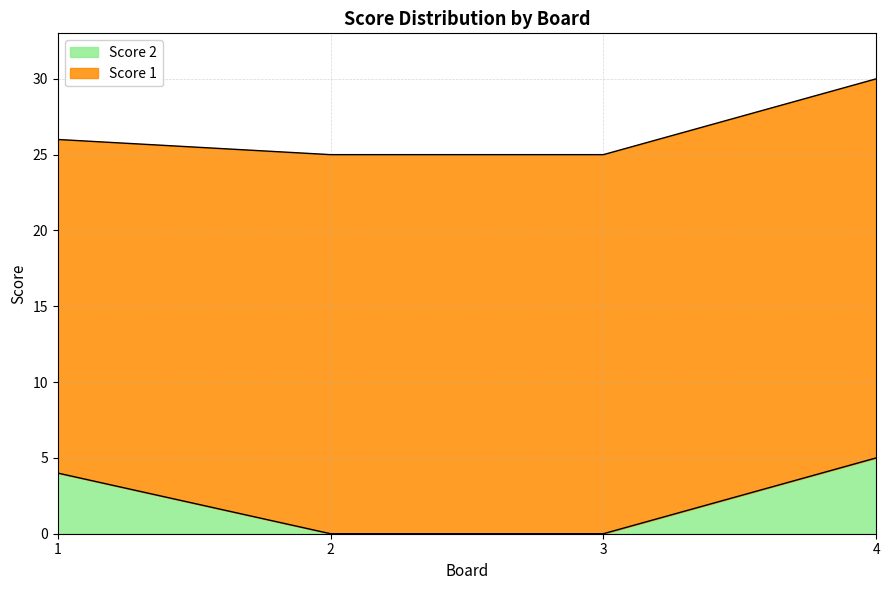

Count the number of categories in the chart.

4